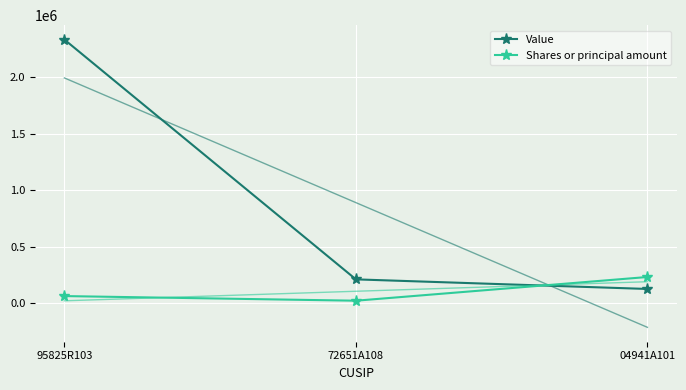

Which series has the largest total across all categories?

Value